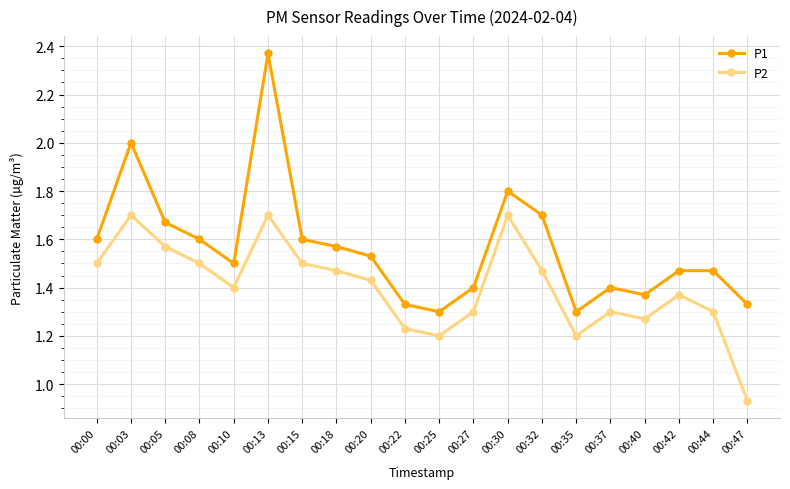

How many interior local valleys does the P1 series have?

4